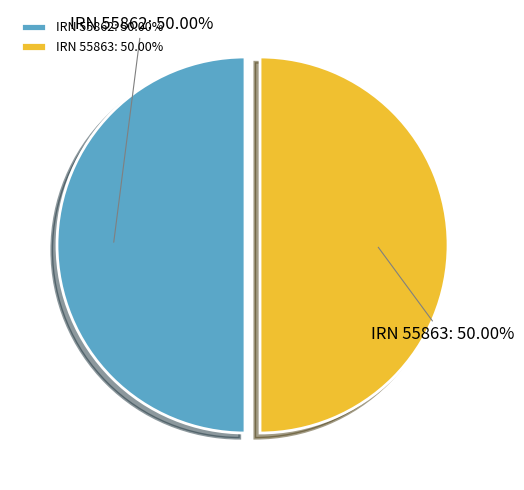

Approximately how many times larger is the value at IRN 55862: 50.00% compared to IRN 55863: 50.00%?

1.0